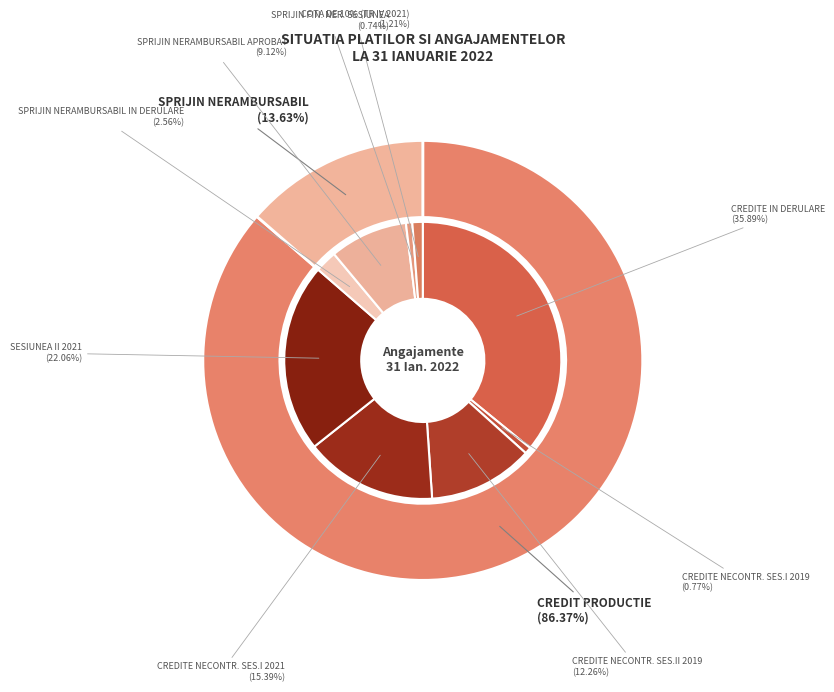

Which slice is the smallest?

SPRIJIN NERAMBURSABIL